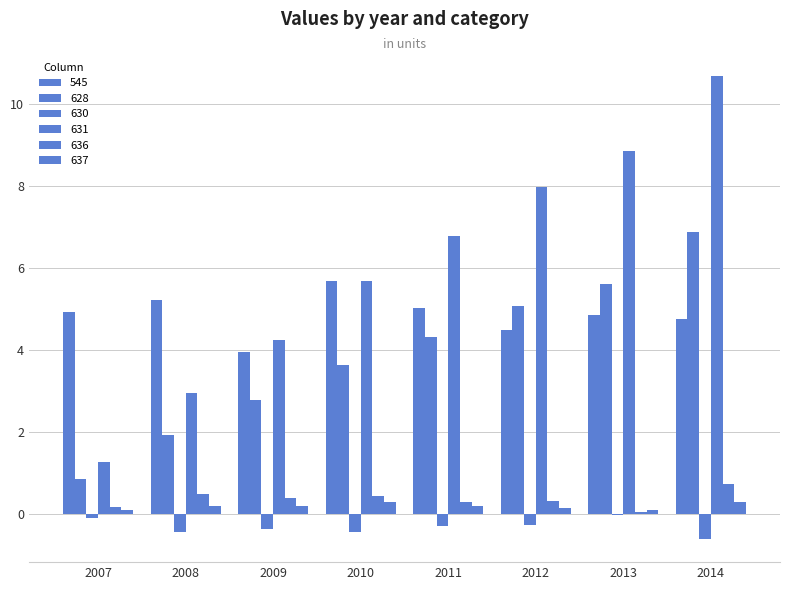

What is the difference between the maximum and minimum values in the 628 series?

6.0